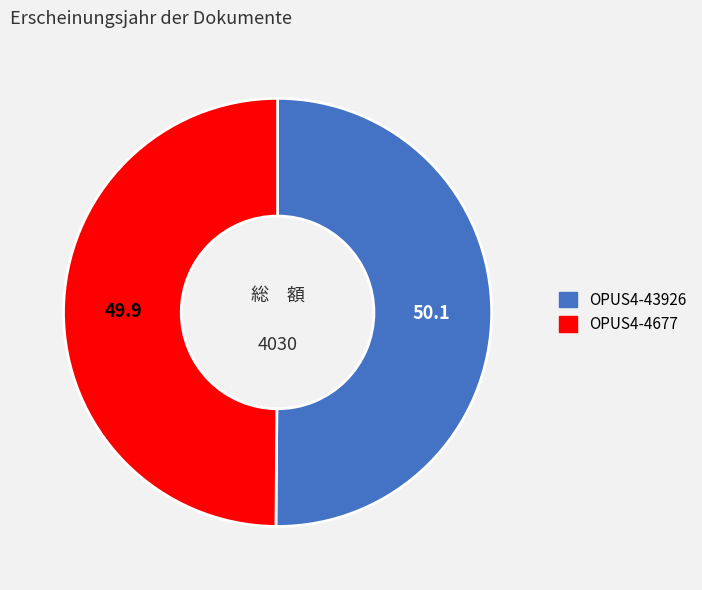

Approximately how many times larger is the value at OPUS4-43926 compared to OPUS4-4677?

1.0